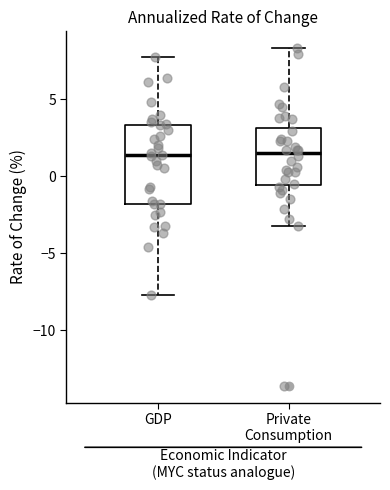

Reading left to right, read every box against the y-axis: the position of its median line, the range the box covers, and the ends of its whiskers. The values are not printed on the chart, so give them approximately, as read against the axis.

GDP: median 1.5, box -2.0 to 3.5, whiskers -7.5 to 7.5
Private Consumption: median 1.5, box -0.5 to 3.0, whiskers -3.0 to 8.5